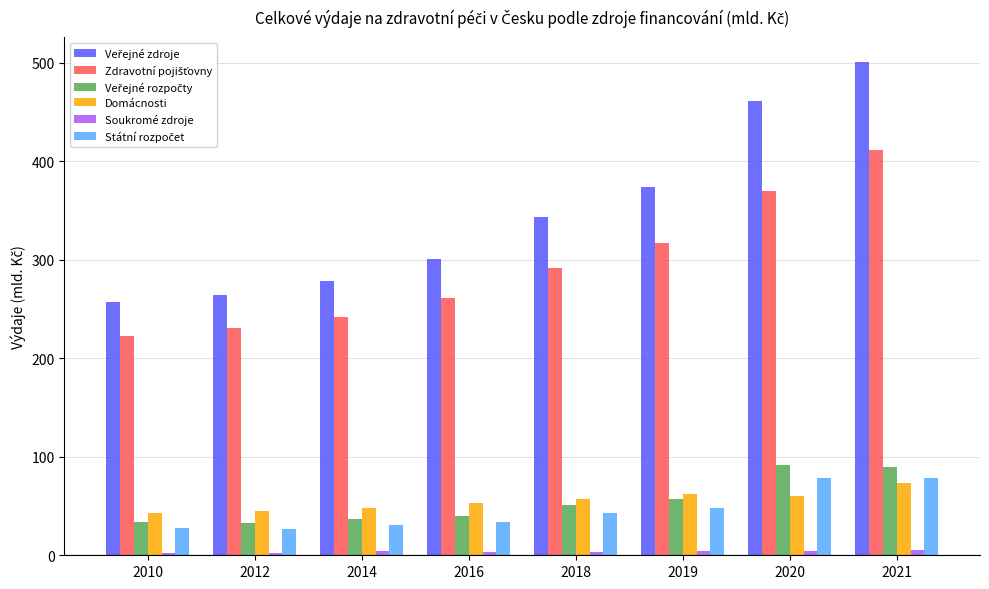

How many bars are there in total?

48